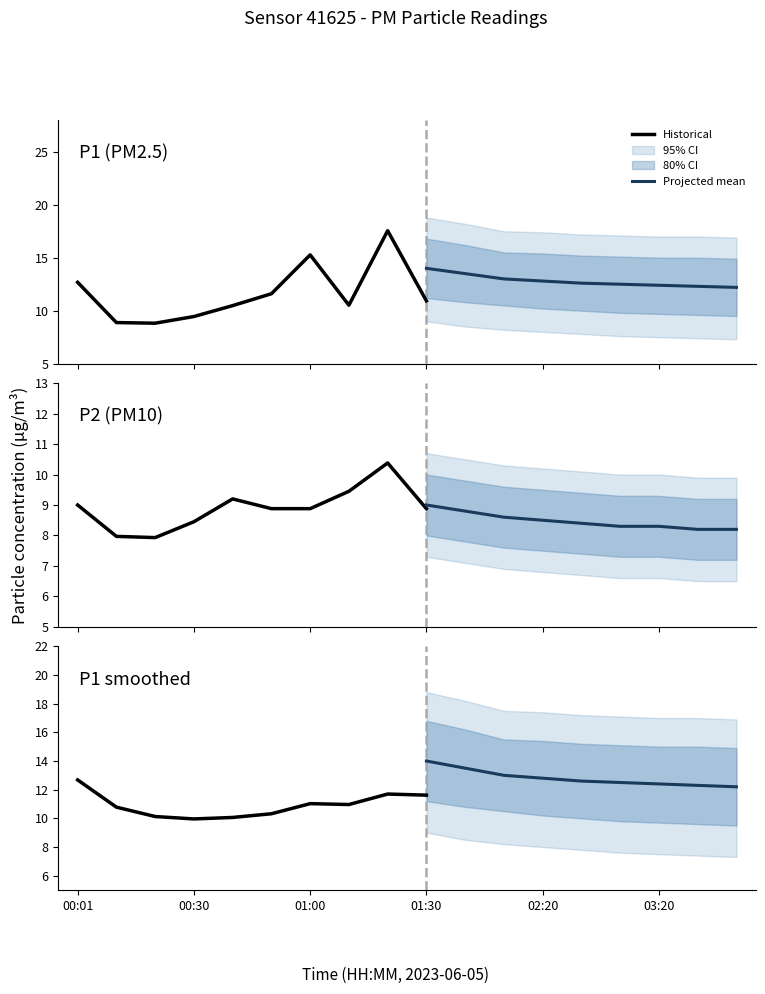

Between 01:10 and 00:01, which is larger?

00:01